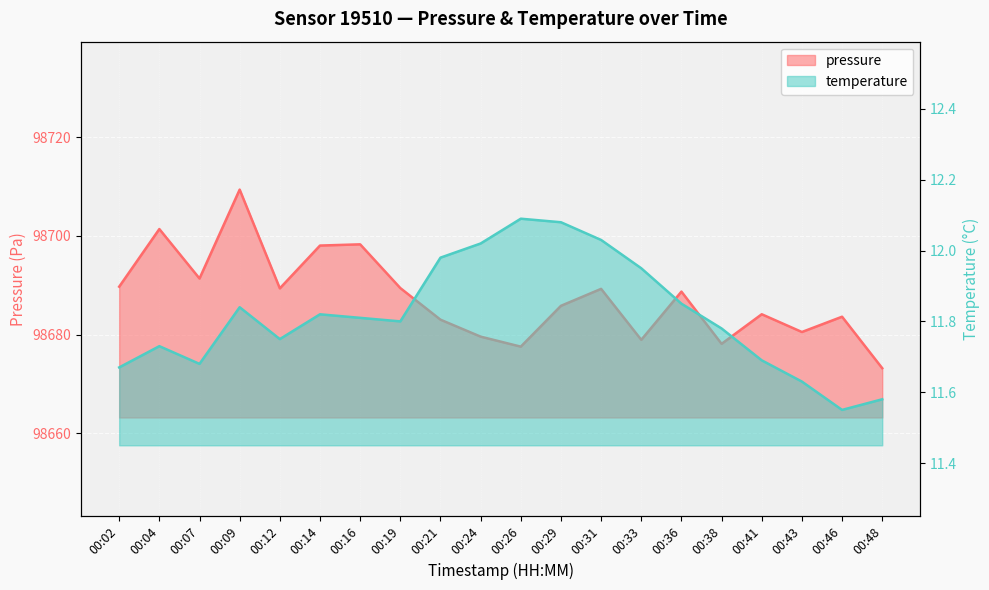

Reading left to right, what are all the values shown in this chart?

pressure: 98689.7	98701.4	98691.4	98709.4	98689.4	98698.1	98698.3	98689.4	98683.0	98679.6	98677.6	98685.8	98689.3	98678.9	98688.7	98678.1	98684.1	98680.5	98683.6	98673.2
temperature: 11.7	11.7	11.7	11.8	11.8	11.8	11.8	11.8	12.0	12.0	12.1	12.1	12.0	11.9	11.8	11.8	11.7	11.6	11.6	11.6